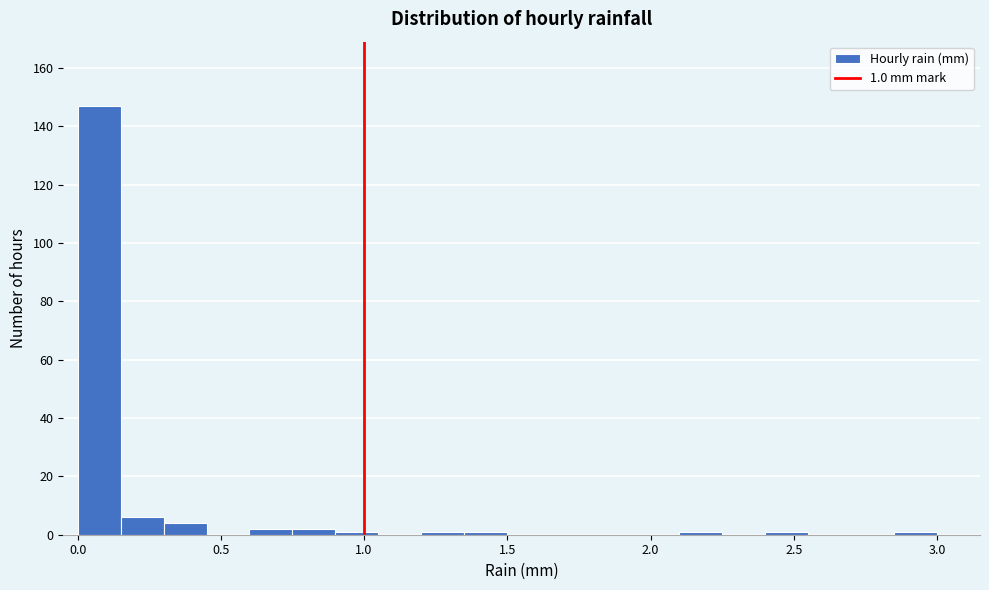

Read against the x-axis, roughly where is the centre of the tallest bar?

0.10